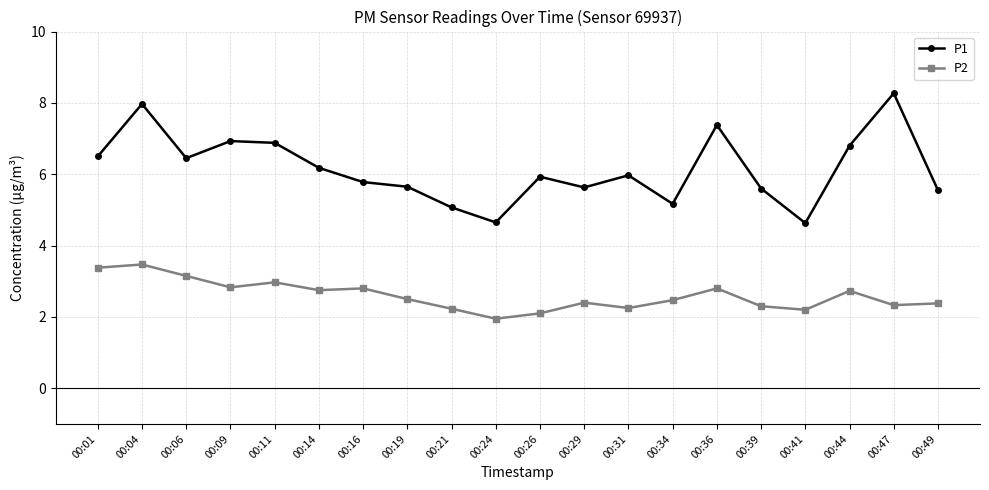

True or false: P1 has a value of 6.5 at 00:06.

True